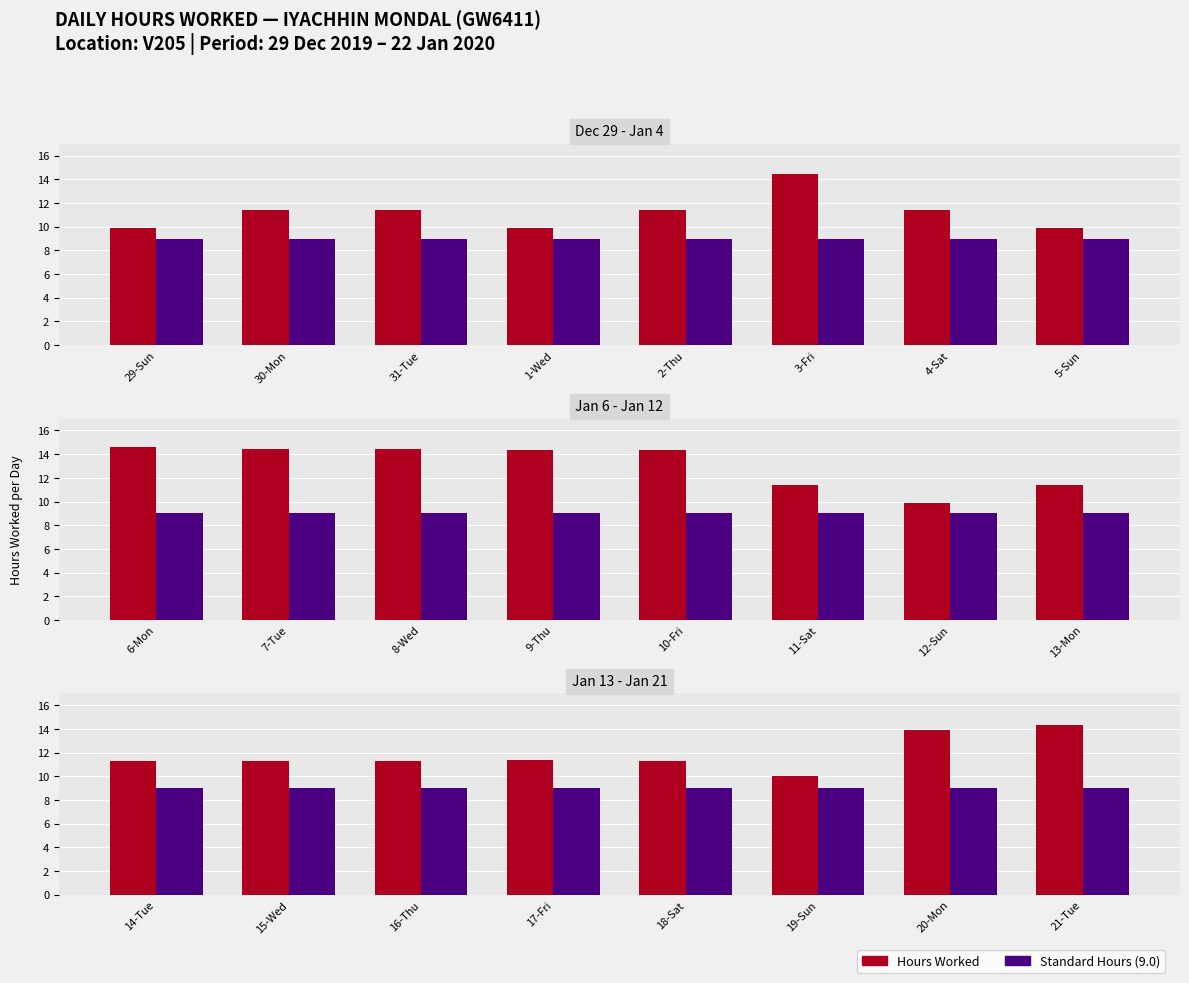

What are all the series names shown in the legend?

Hours Worked, Standard Hours